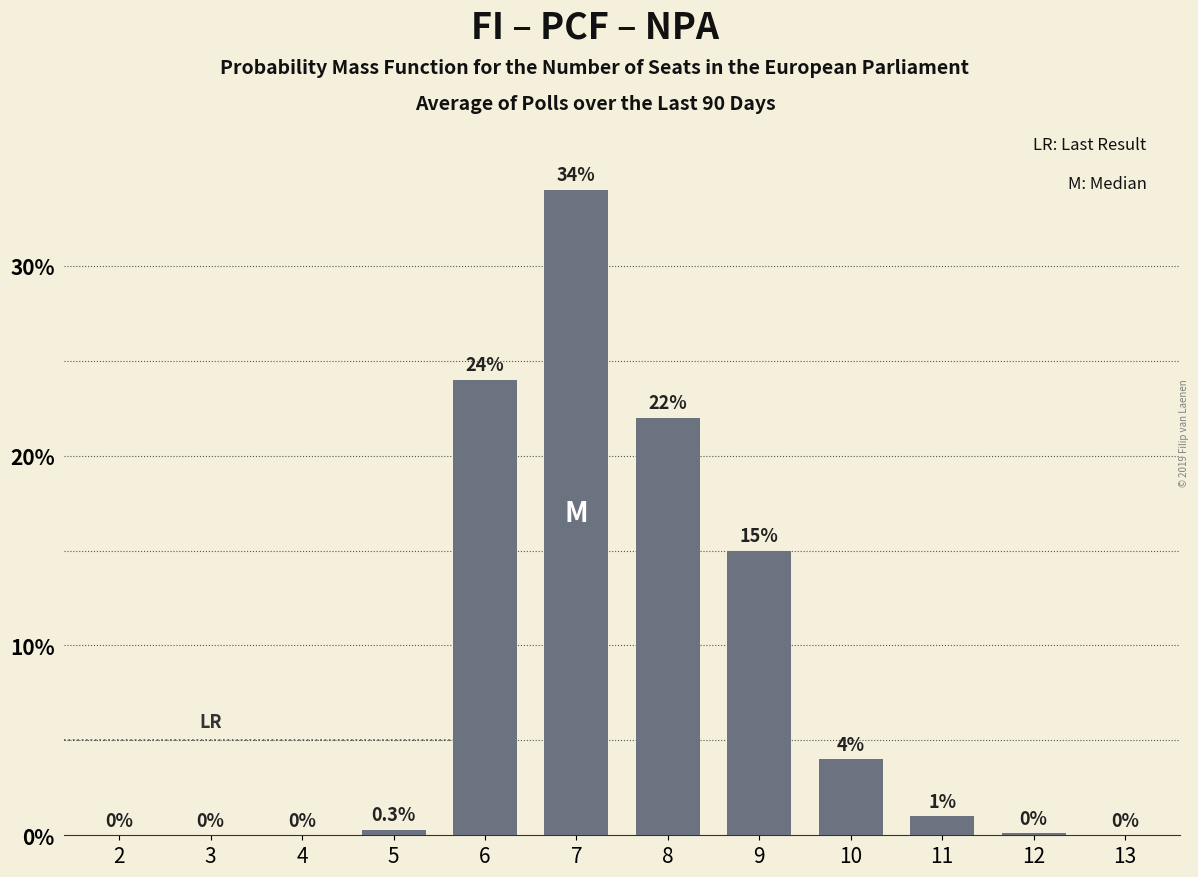

Reading left to right, what are all the values shown in this chart?

2=0.0	3=0.0	4=0.0	5=0.3	6=24.0	7=34.0	8=22.0	9=15.0	10=4.0	11=1.0	12=0.1	13=0.0